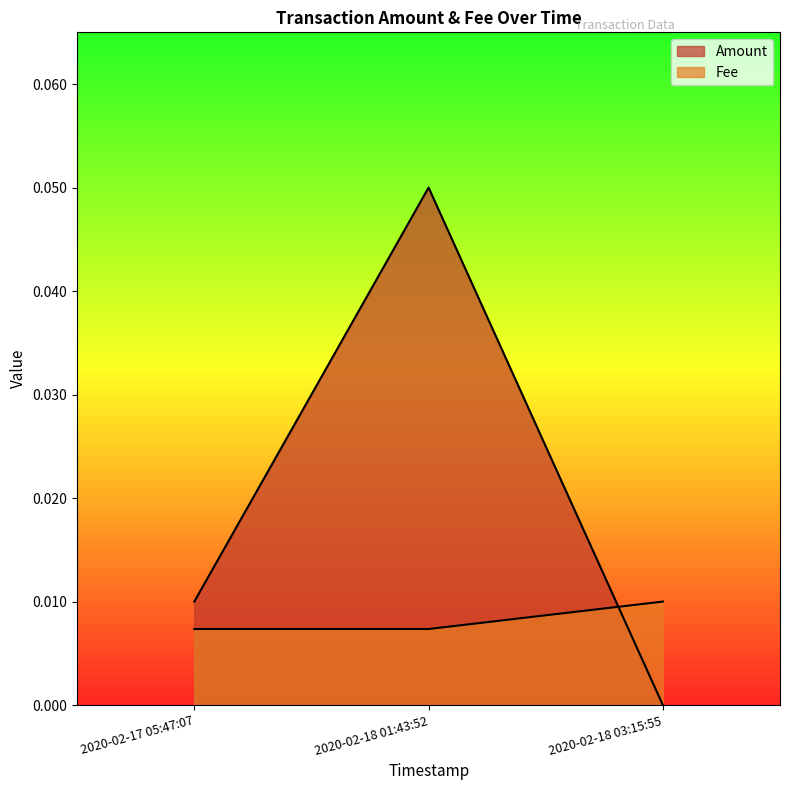

How many data points in Amount are above 0?

2